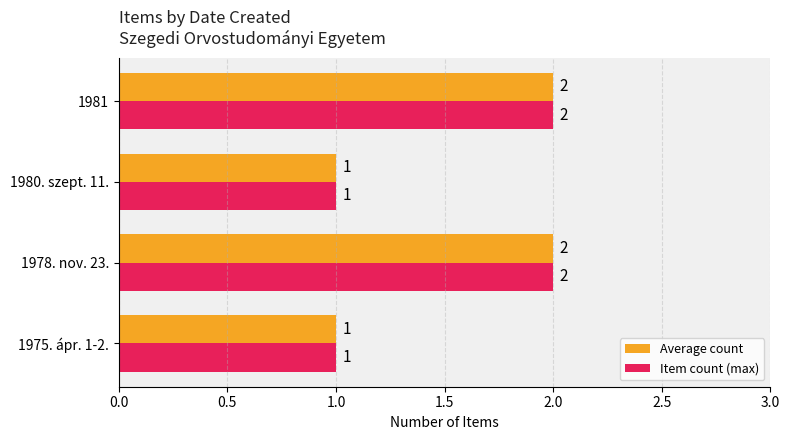

Count the Average count values in the range 1 to 2.

4